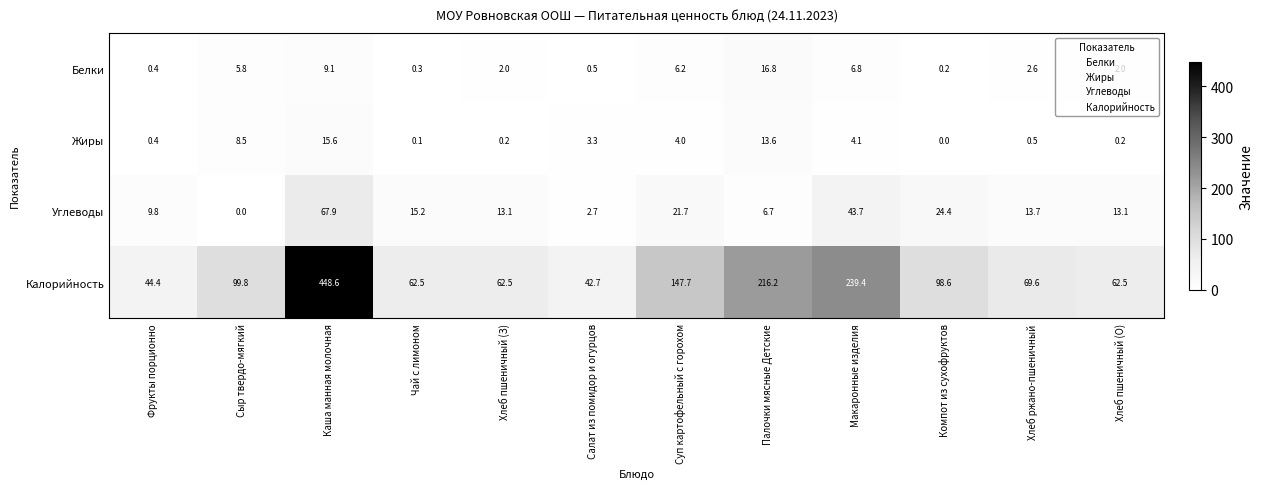

What is the sum of the Жиры values at Чай с лимоном and Салат из помидор и огурцов?

3.4